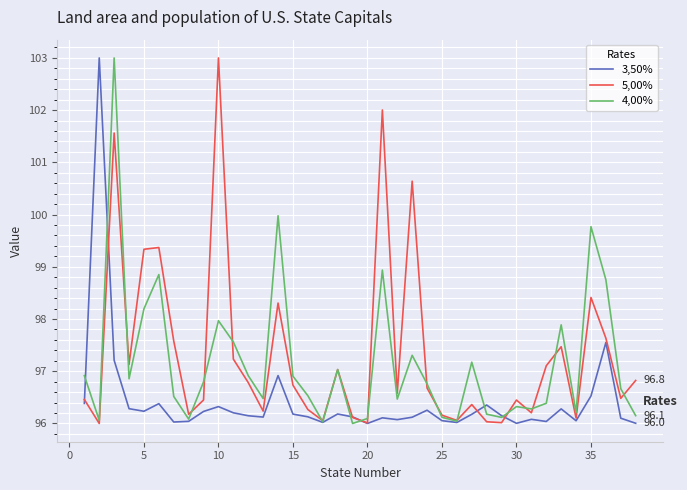

What are all the series names shown in the legend?

3,50%, 5,00%, 4,00%